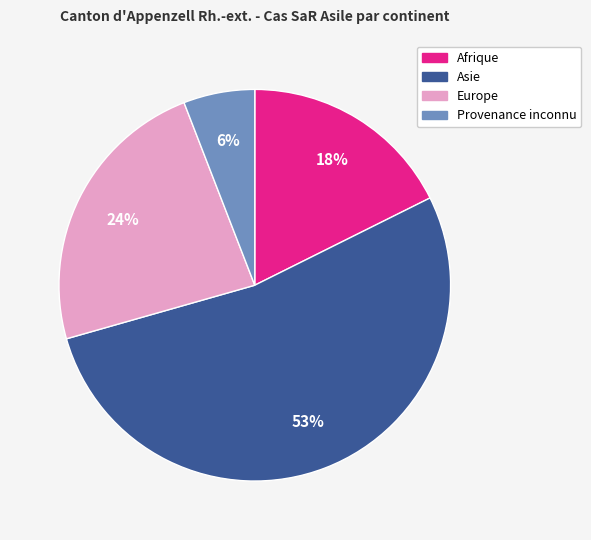

Is there any slice that represents more than half of the pie?

Yes